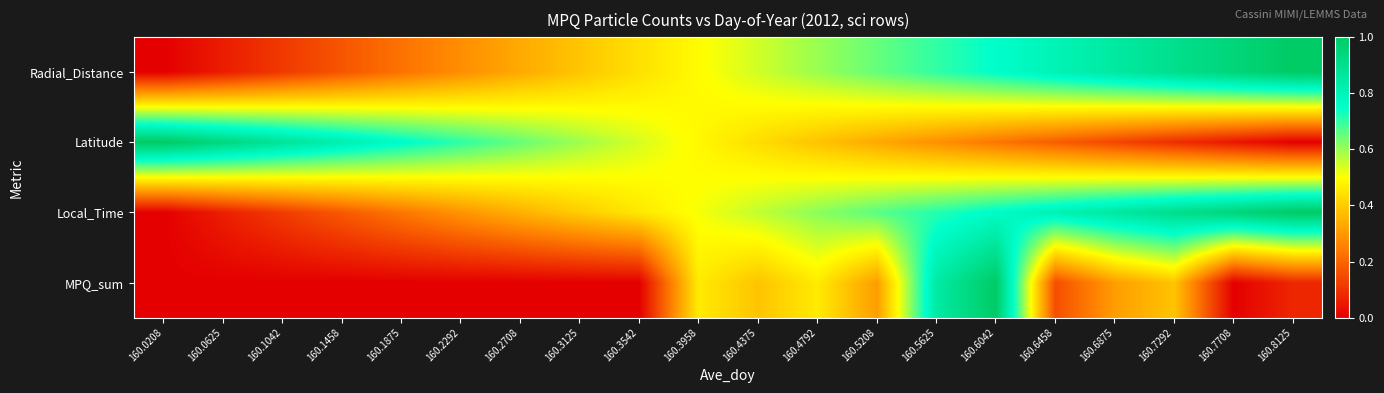

Which has a higher value, 160.1042 or 160.3958?

160.3958